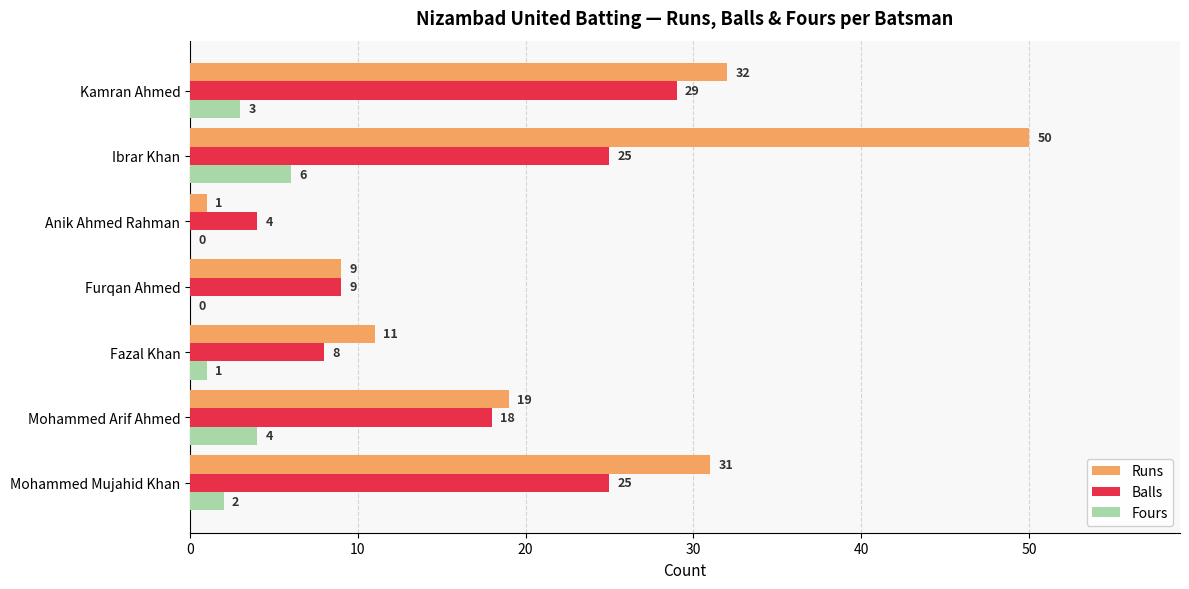

Which label corresponds to the largest value in the chart?

Ibrar Khan